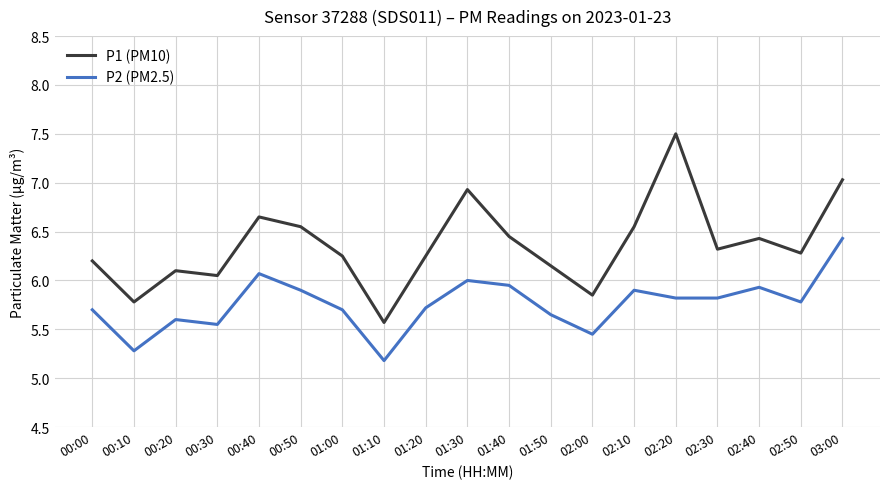

What is the average value of the P1 (PM10) series?

6.4